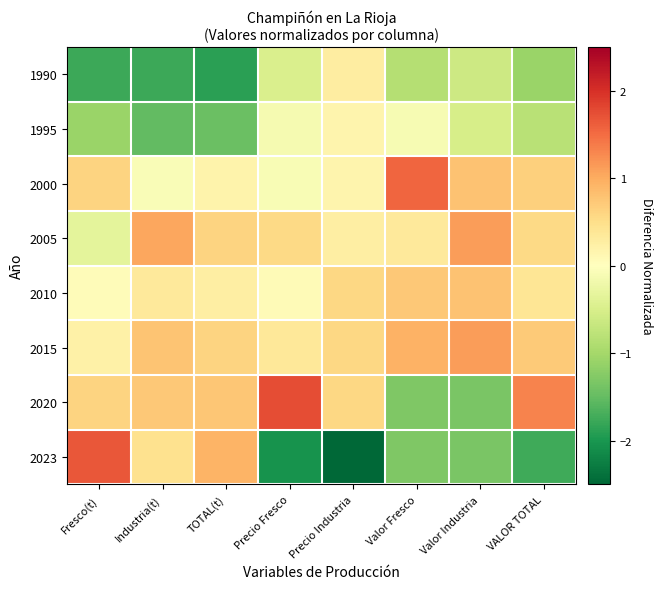

What is the smallest value displayed?

-2.6